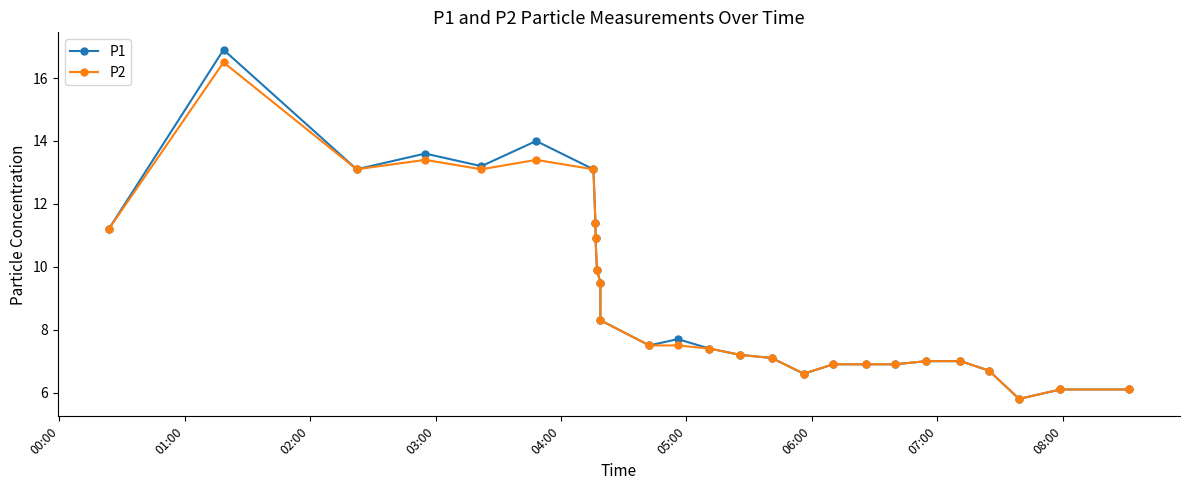

Reading right to left, transcribe all the data shown in this chart.

P1: 6.1	6.1	5.8	6.7	7.0	7.0	6.9	6.9	6.9	6.6	7.1	7.2	7.4	7.7	7.5	8.3	9.5	9.9	10.9	11.4	13.1	14.0	13.2	13.6	13.1	16.9	11.2
P2: 6.1	6.1	5.8	6.7	7.0	7.0	6.9	6.9	6.9	6.6	7.1	7.2	7.4	7.5	7.5	8.3	9.5	9.9	10.9	11.4	13.1	13.4	13.1	13.4	13.1	16.5	11.2